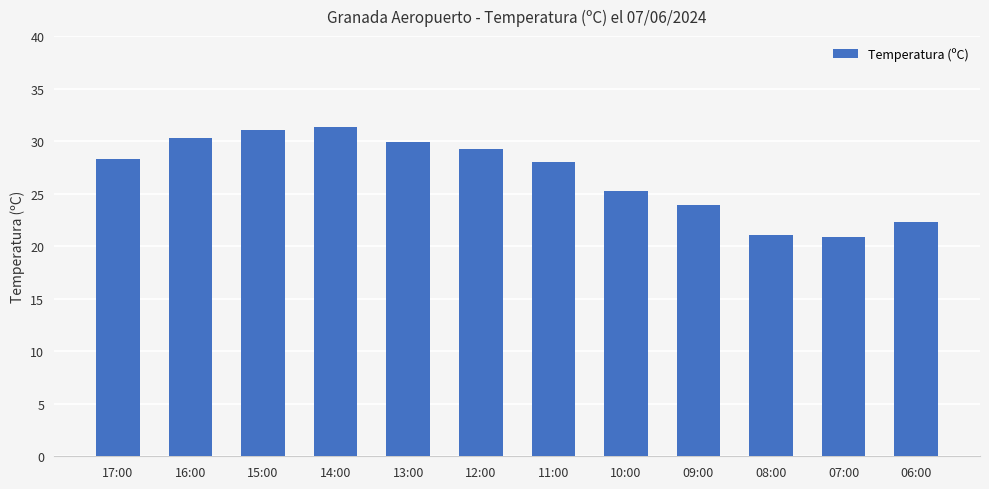

Reading left to right, what are all the values shown in this chart?

17:00=28.3	16:00=30.3	15:00=31.1	14:00=31.3	13:00=29.9	12:00=29.3	11:00=28.0	10:00=25.3	09:00=23.9	08:00=21.1	07:00=20.9	06:00=22.3